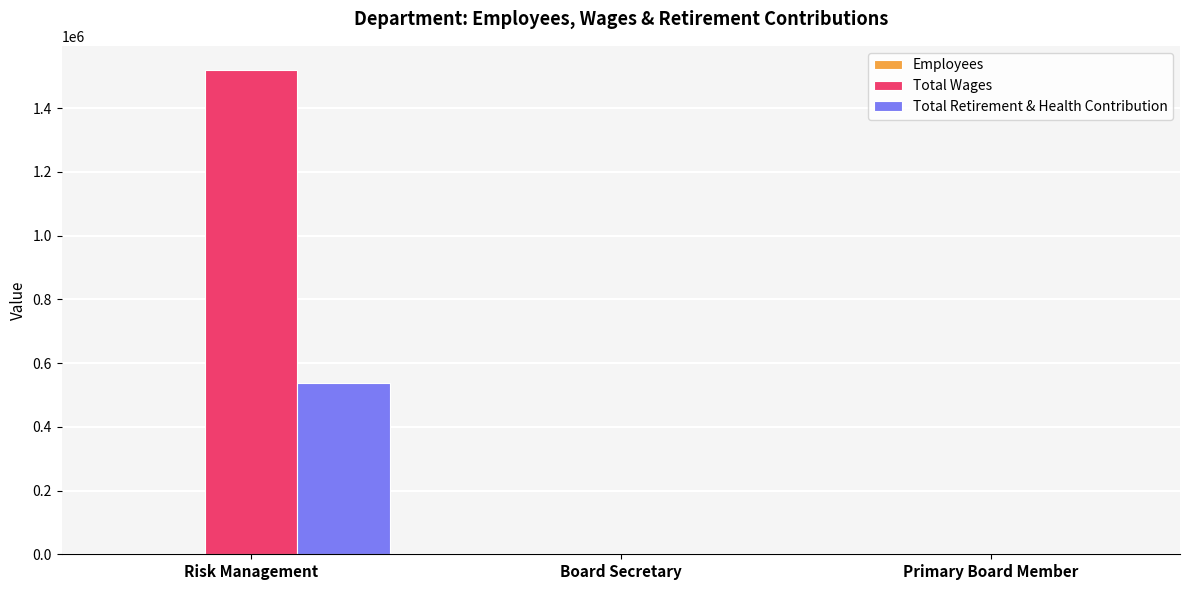

What is the total value across all series at Primary Board Member?

20